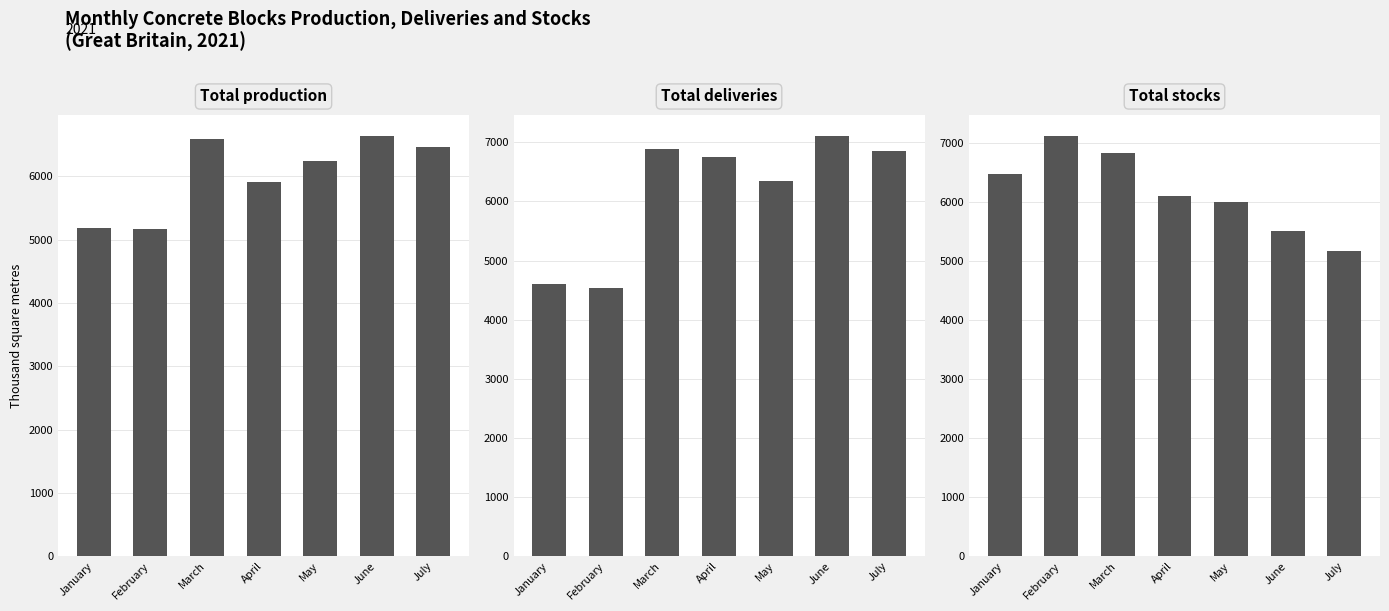

Reading left to right, transcribe all the data shown in this chart.

Total production: 5184	5174	6597	5914	6236	6632	6466
Total deliveries: 4599	4540	6891	6750	6343	7099	6856
Total stocks: 6479	7113	6835	6099	6001	5507	5163